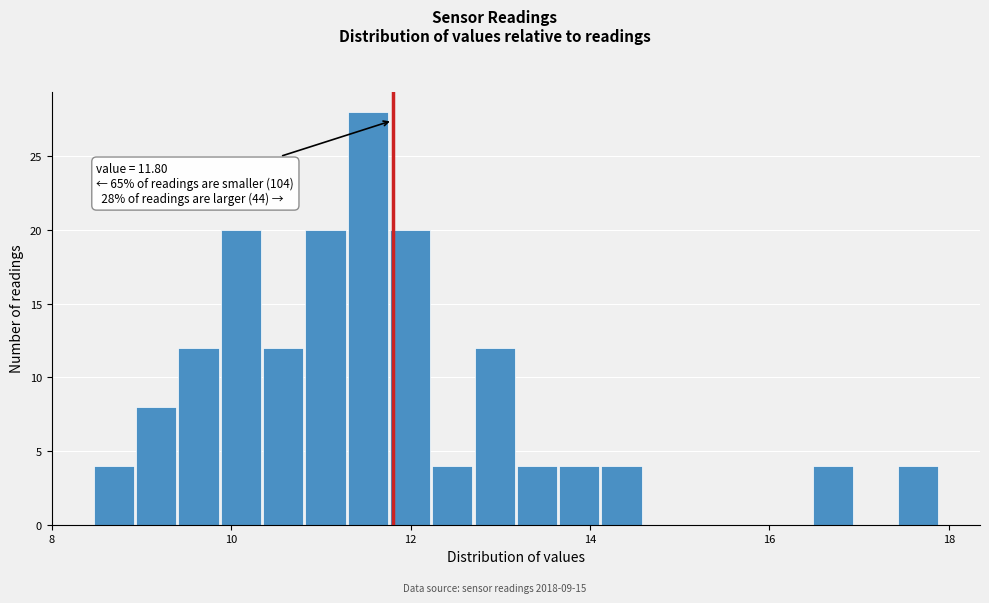

Around what value on the x-axis is the tallest bar? Give the approximate position of its centre, as read against the axis.

11.6